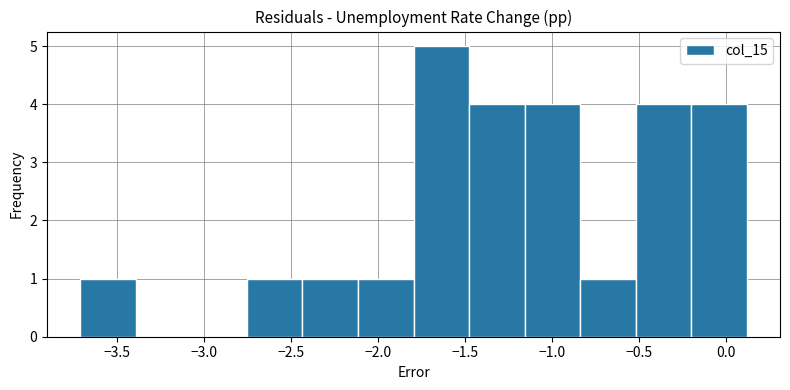

Reading left to right, list every bar in this chart as the range it spans on the x-axis followed by its height. Neither the bar edges nor the heights are printed on the chart, so give them approximately, as read against the axes.

-3.70 to -3.40: 1
-3.40 to -3.05: 0
-3.05 to -2.75: 0
-2.75 to -2.45: 1
-2.45 to -2.10: 1
-2.10 to -1.80: 1
-1.80 to -1.50: 5
-1.50 to -1.15: 4
-1.15 to -0.85: 4
-0.85 to -0.50: 1
-0.50 to -0.20: 4
-0.20 to 0.10: 4